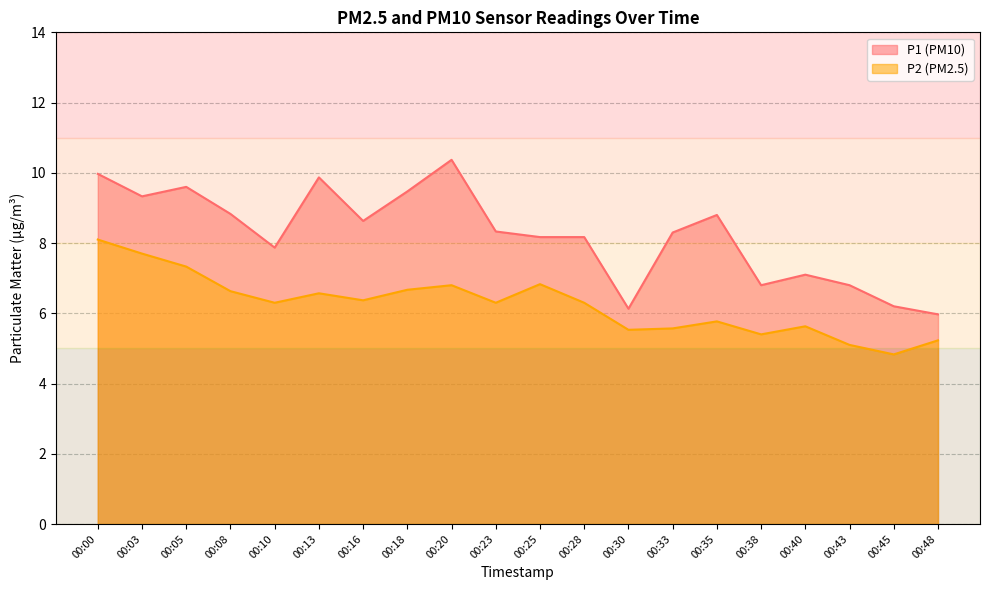

What is the highest value of the P1 series?

10.4